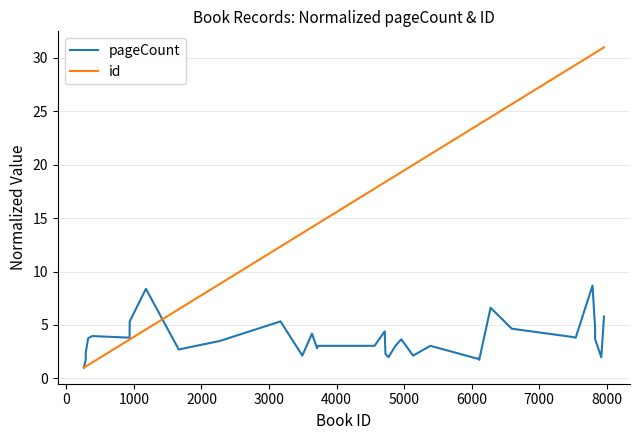

What is the difference between the maximum and second lowest values in the pageCount series?

7.0